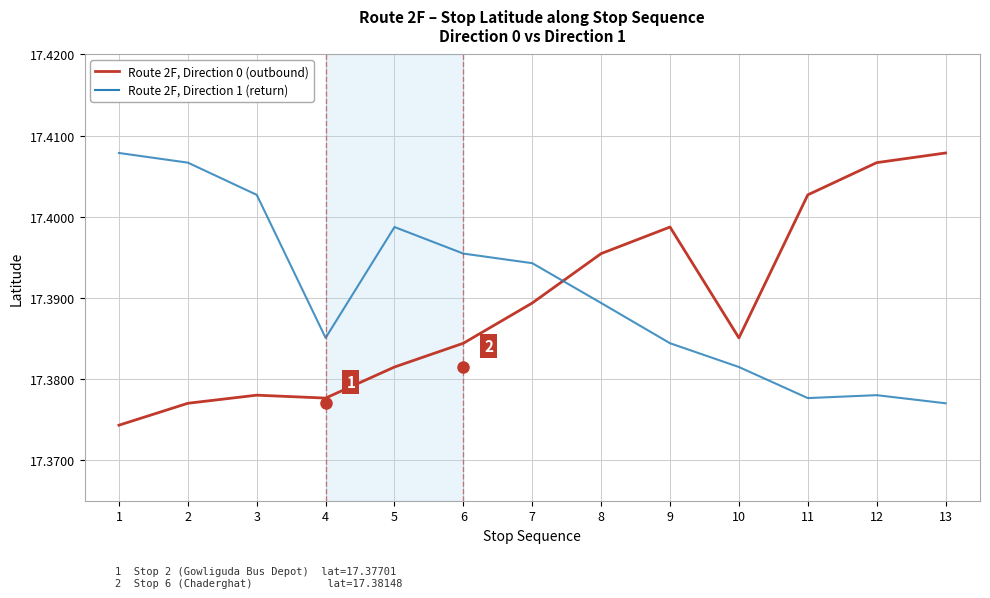

What are all the series names shown in the legend?

Route 2F, Direction 0 (outbound), Route 2F, Direction 1 (return)